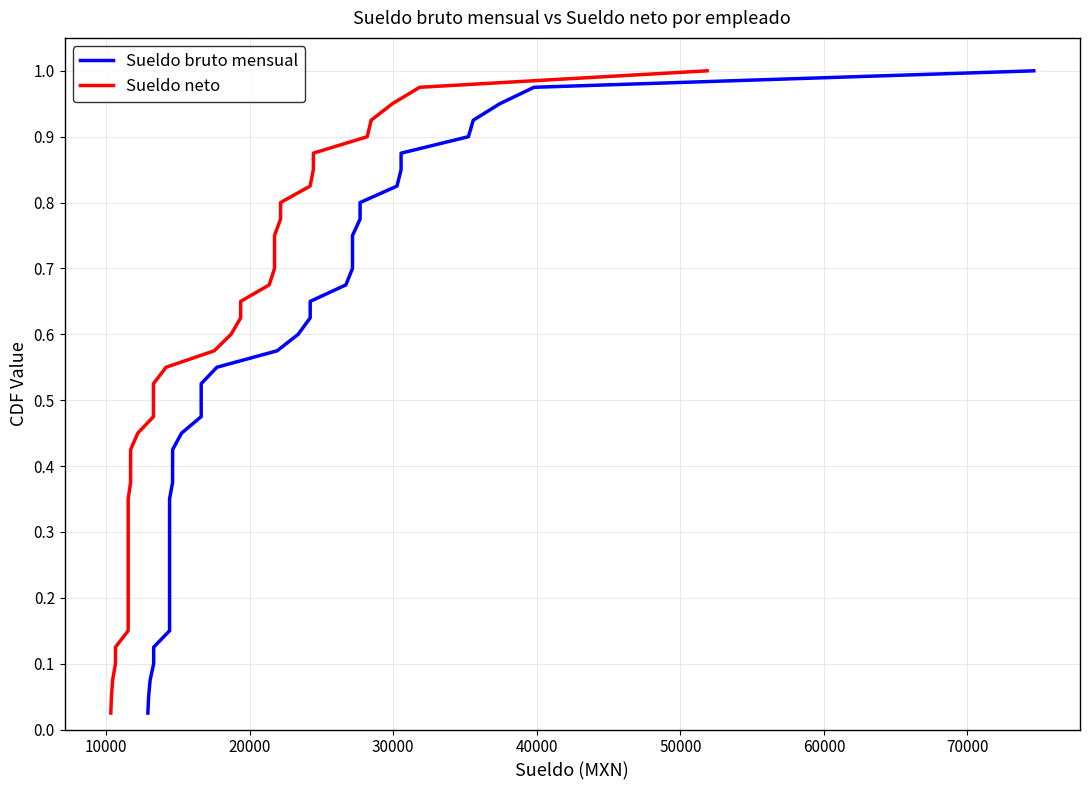

Count the number of categories in the chart.

40